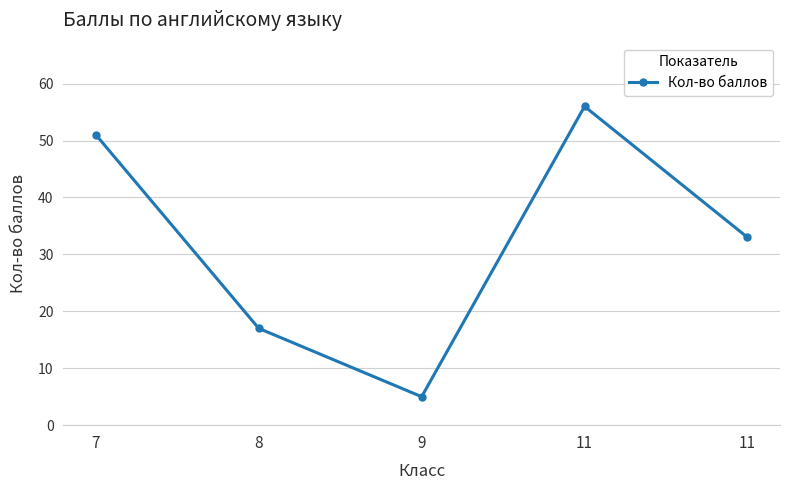

True or false: the data has more than 2 interior local peaks.

False